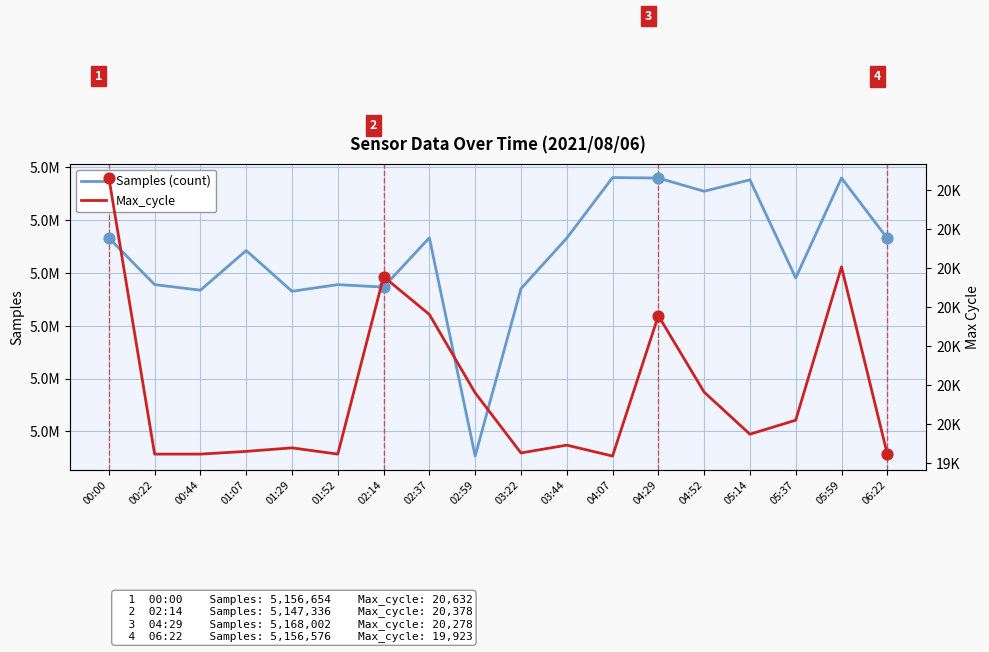

At how many categories does at least one series exceed 1194205?

18